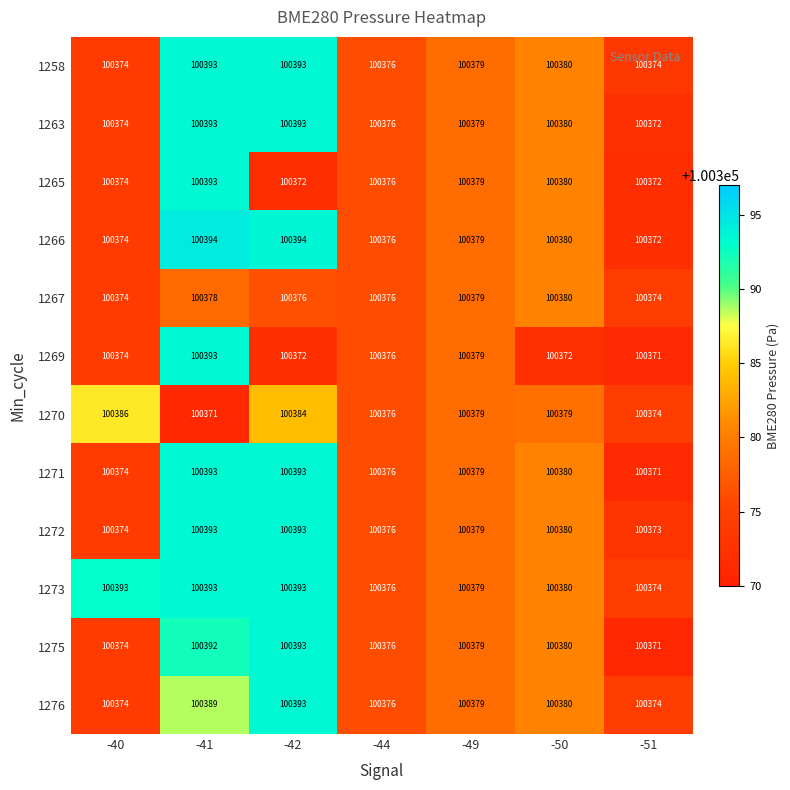

Read the 1272 value at -41, to the nearest 10.

100390